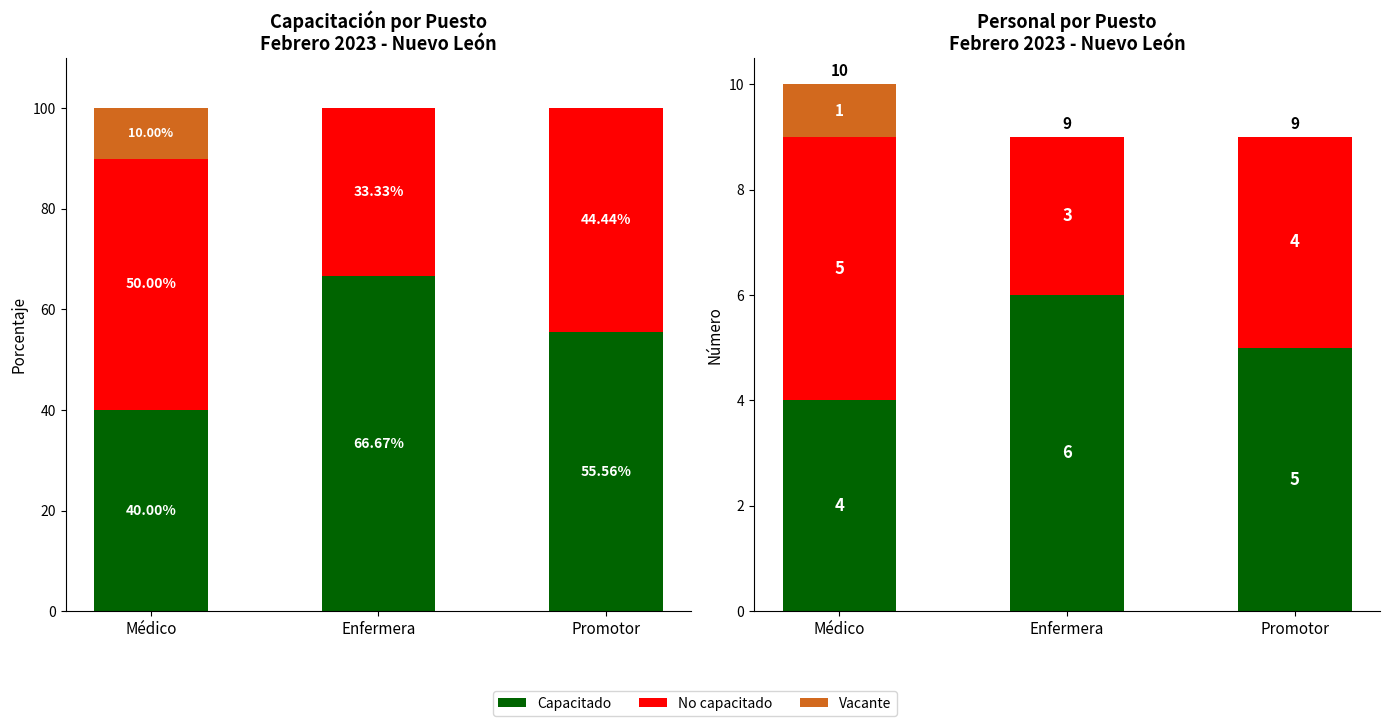

Which series changed the most between Médico and Promotor?

Capacitado